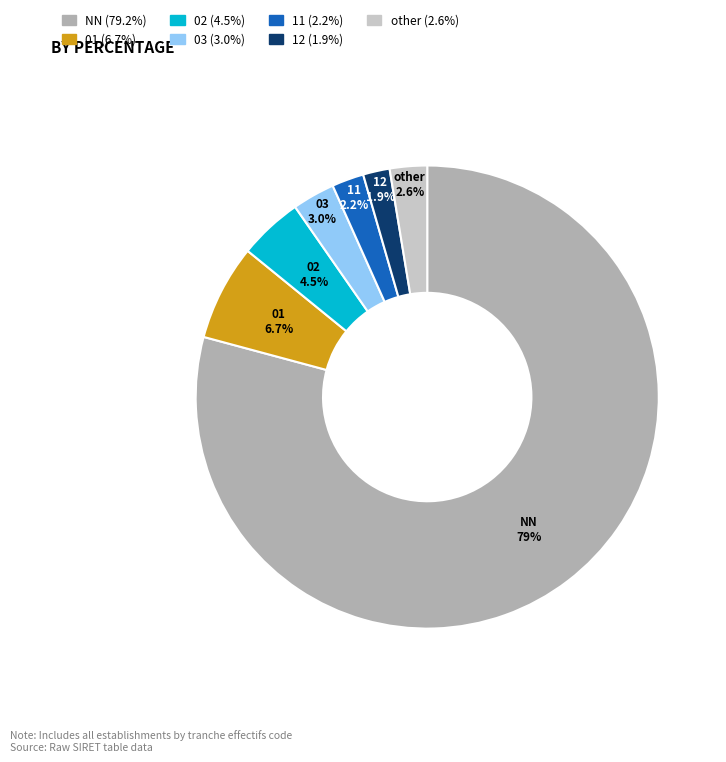

What is the largest slice in the pie chart?

NN